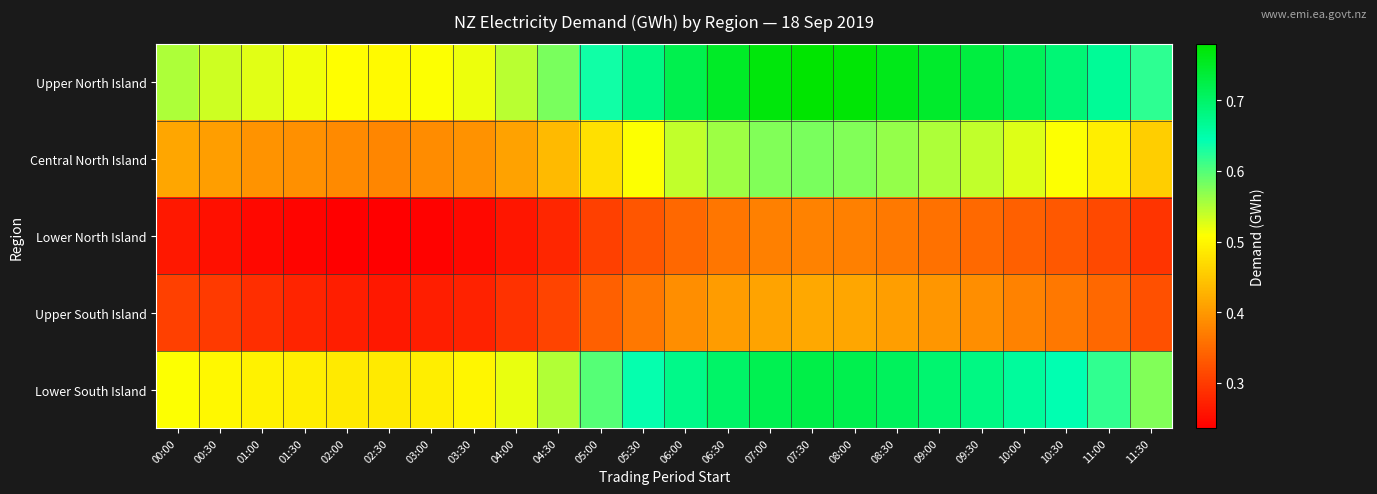

Reading left to right, extract all data points from this chart.

Upper North Island: 00:00=0.6	00:30=0.5	01:00=0.5	01:30=0.5	02:00=0.5	02:30=0.5	03:00=0.5	03:30=0.5	04:00=0.5	04:30=0.6	05:00=0.6	05:30=0.7	06:00=0.7	06:30=0.8	07:00=0.8	07:30=0.8	08:00=0.8	08:30=0.8	09:00=0.7	09:30=0.7	10:00=0.7	10:30=0.7	11:00=0.7	11:30=0.6
Central North Island: 00:00=0.4	00:30=0.4	01:00=0.4	01:30=0.4	02:00=0.4	02:30=0.4	03:00=0.4	03:30=0.4	04:00=0.4	04:30=0.4	05:00=0.5	05:30=0.5	06:00=0.5	06:30=0.6	07:00=0.6	07:30=0.6	08:00=0.6	08:30=0.6	09:00=0.6	09:30=0.5	10:00=0.5	10:30=0.5	11:00=0.5	11:30=0.5
Lower North Island: 00:00=0.3	00:30=0.3	01:00=0.2	01:30=0.2	02:00=0.2	02:30=0.2	03:00=0.2	03:30=0.2	04:00=0.3	04:30=0.3	05:00=0.3	05:30=0.3	06:00=0.3	06:30=0.4	07:00=0.4	07:30=0.4	08:00=0.4	08:30=0.4	09:00=0.4	09:30=0.3	10:00=0.3	10:30=0.3	11:00=0.3	11:30=0.3
Upper South Island: 00:00=0.3	00:30=0.3	01:00=0.3	01:30=0.3	02:00=0.3	02:30=0.3	03:00=0.3	03:30=0.3	04:00=0.3	04:30=0.3	05:00=0.3	05:30=0.4	06:00=0.4	06:30=0.4	07:00=0.4	07:30=0.4	08:00=0.4	08:30=0.4	09:00=0.4	09:30=0.4	10:00=0.4	10:30=0.4	11:00=0.3	11:30=0.3
Lower South Island: 00:00=0.5	00:30=0.5	01:00=0.5	01:30=0.5	02:00=0.5	02:30=0.5	03:00=0.5	03:30=0.5	04:00=0.5	04:30=0.6	05:00=0.6	05:30=0.6	06:00=0.7	06:30=0.7	07:00=0.7	07:30=0.7	08:00=0.7	08:30=0.7	09:00=0.7	09:30=0.7	10:00=0.7	10:30=0.6	11:00=0.6	11:30=0.6